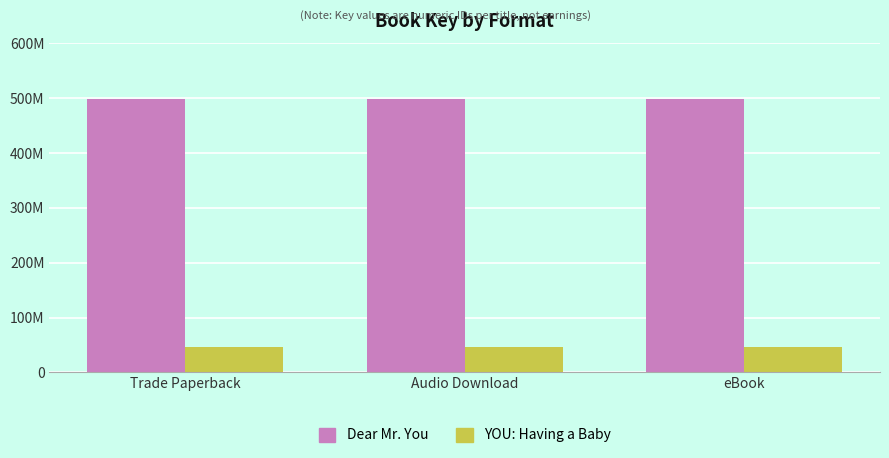

What is the sum of the Dear Mr. You values at Audio Download and Trade Paperback?

996156874